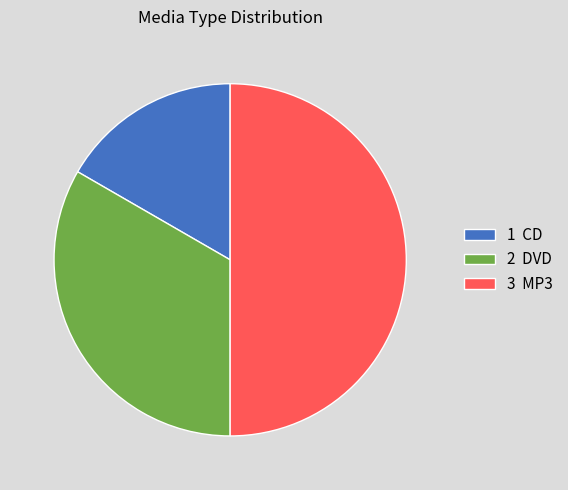

Approximately how many times larger is the value at 2 DVD compared to 1 CD?

2.0